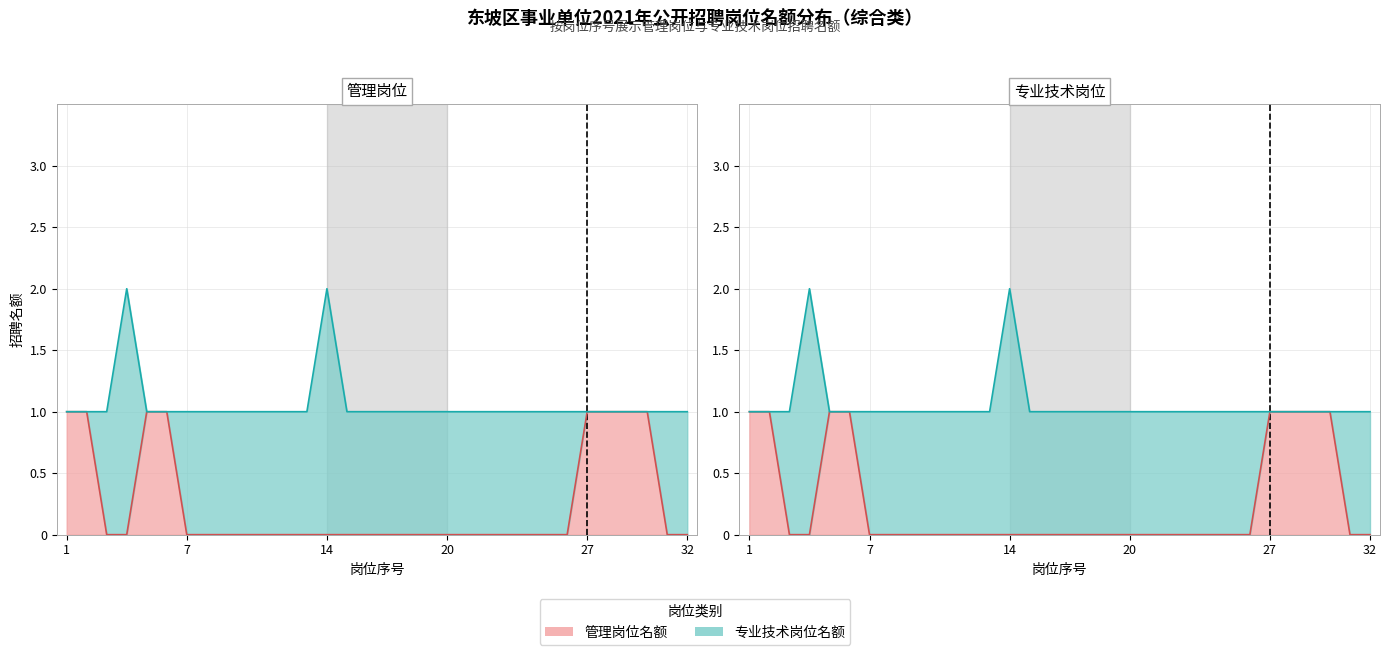

How many values are between 0 and 1?

32